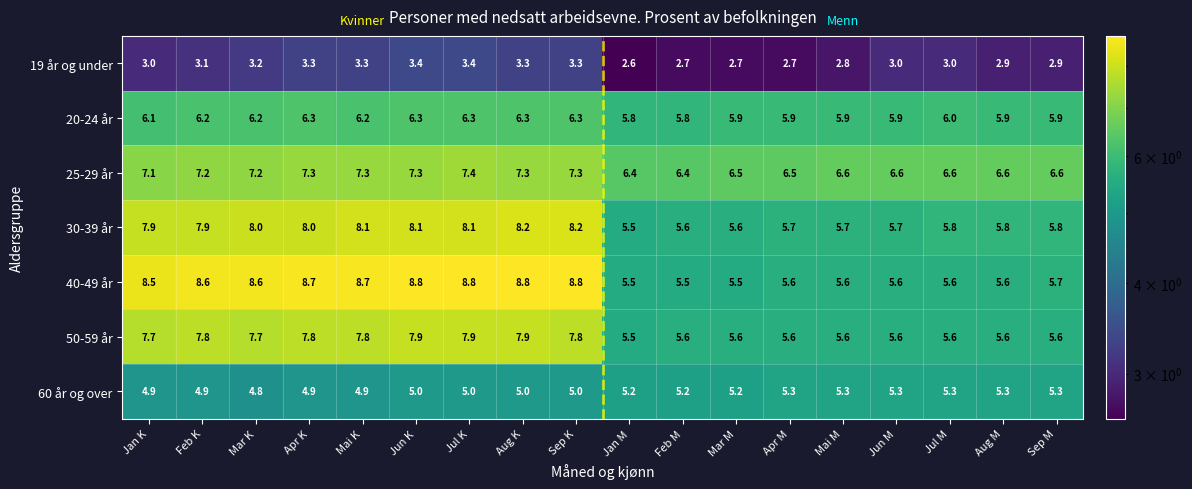

At which category is the sum across all series the highest?

Jul K